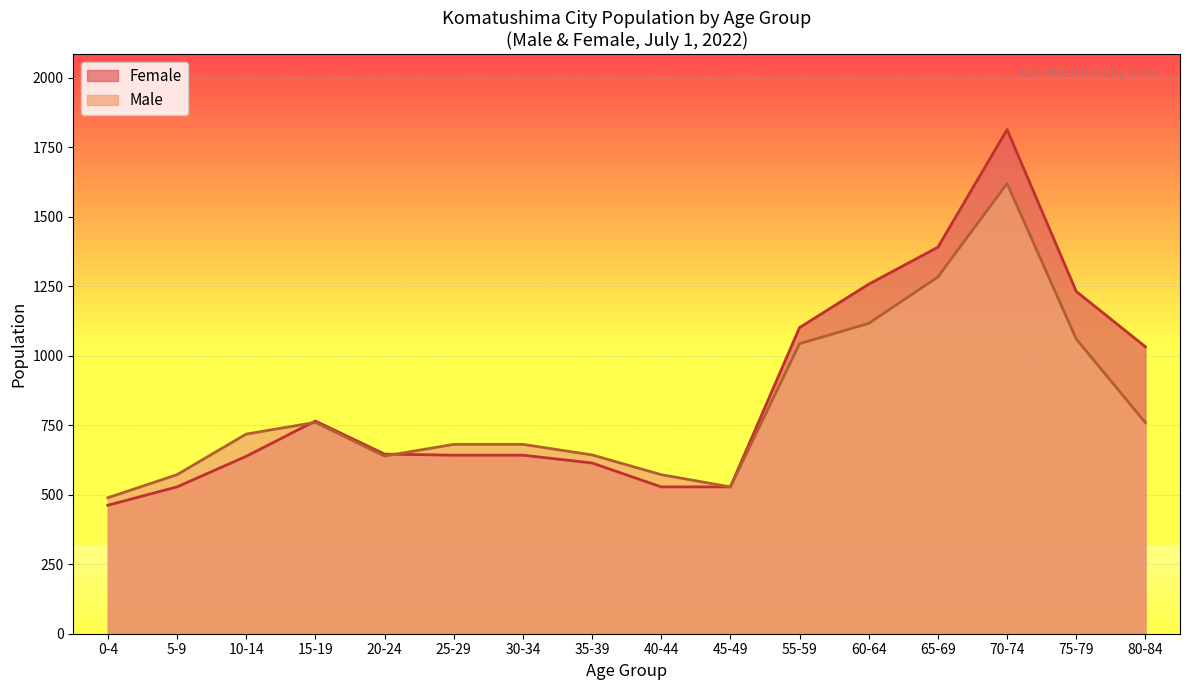

How many data points in Male are above 718?

7